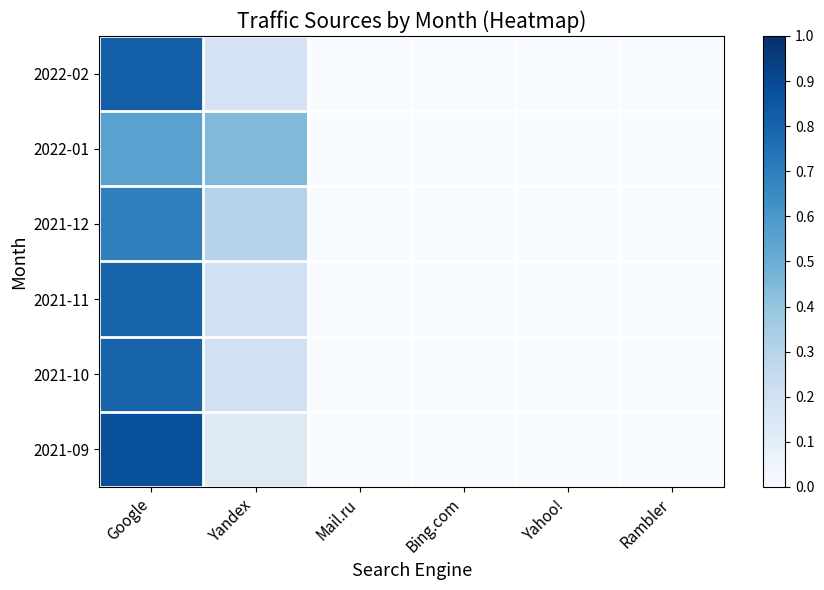

Which series has the largest total across all categories?

2022-02